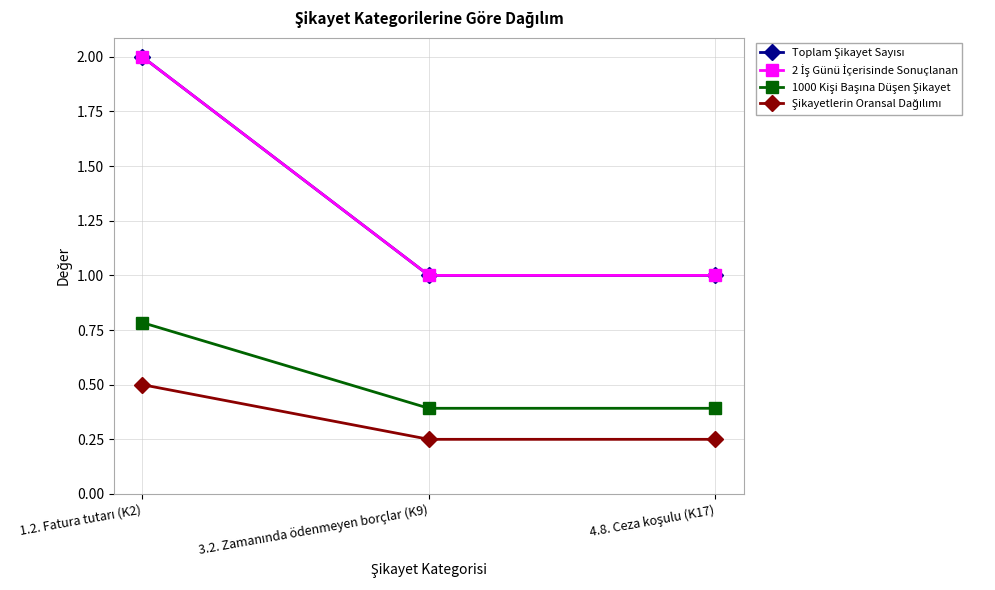

Reading left to right, what are all the values shown in this chart?

Toplam Şikayet Sayısı: 1.2. Fatura tutarı (K2)=2.0	3.2. Zamanında ödenmeyen borçlar (K9)=1.0	4.8. Ceza koşulu (K17)=1.0
2 İş Günü İçerisinde Sonuçlanan: 1.2. Fatura tutarı (K2)=2.0	3.2. Zamanında ödenmeyen borçlar (K9)=1.0	4.8. Ceza koşulu (K17)=1.0
1000 Kişi Başına Düşen Şikayet: 1.2. Fatura tutarı (K2)=0.8	3.2. Zamanında ödenmeyen borçlar (K9)=0.4	4.8. Ceza koşulu (K17)=0.4
Şikayetlerin Oransal Dağılımı: 1.2. Fatura tutarı (K2)=0.5	3.2. Zamanında ödenmeyen borçlar (K9)=0.2	4.8. Ceza koşulu (K17)=0.2